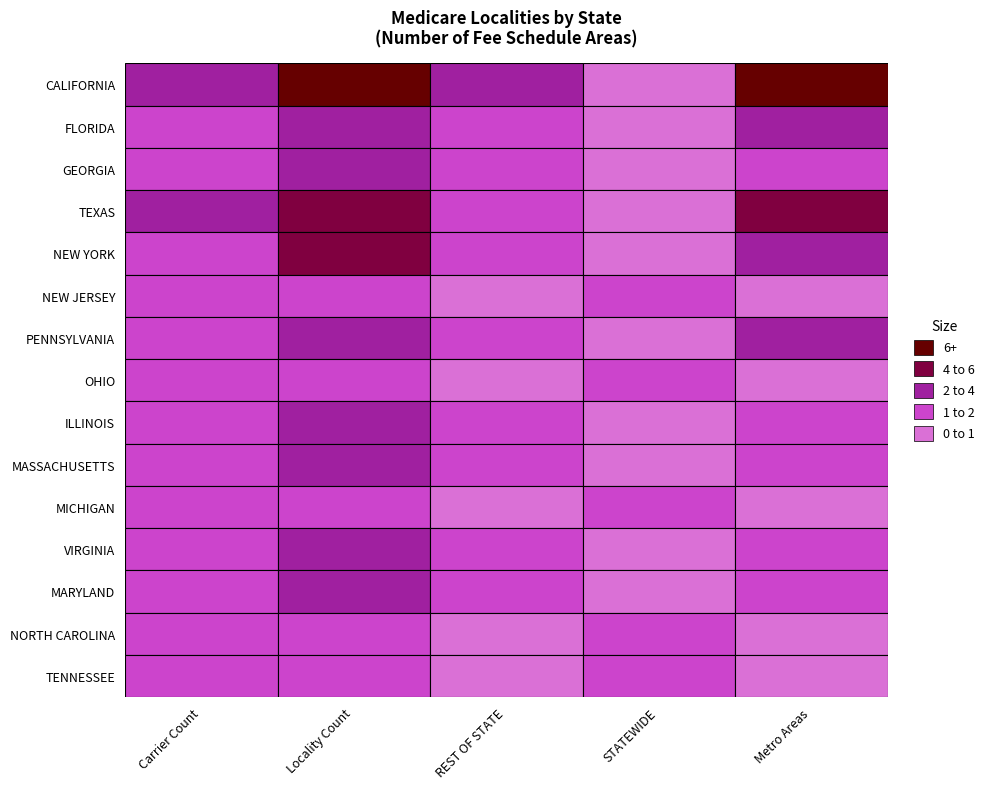

Count the number of categories in the chart.

5